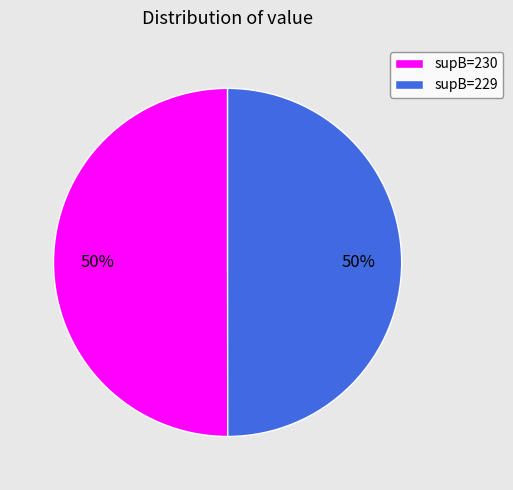

Do supB=230 and supB=229 together represent more than half of the pie?

Yes